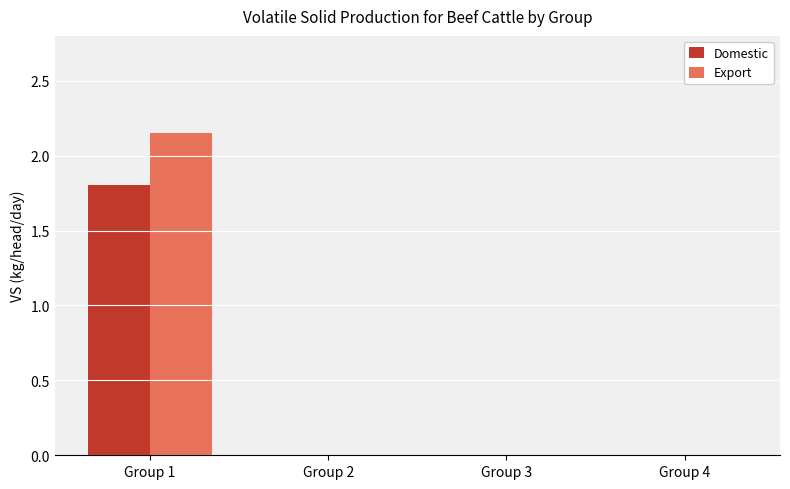

How many data points does each series have?

4